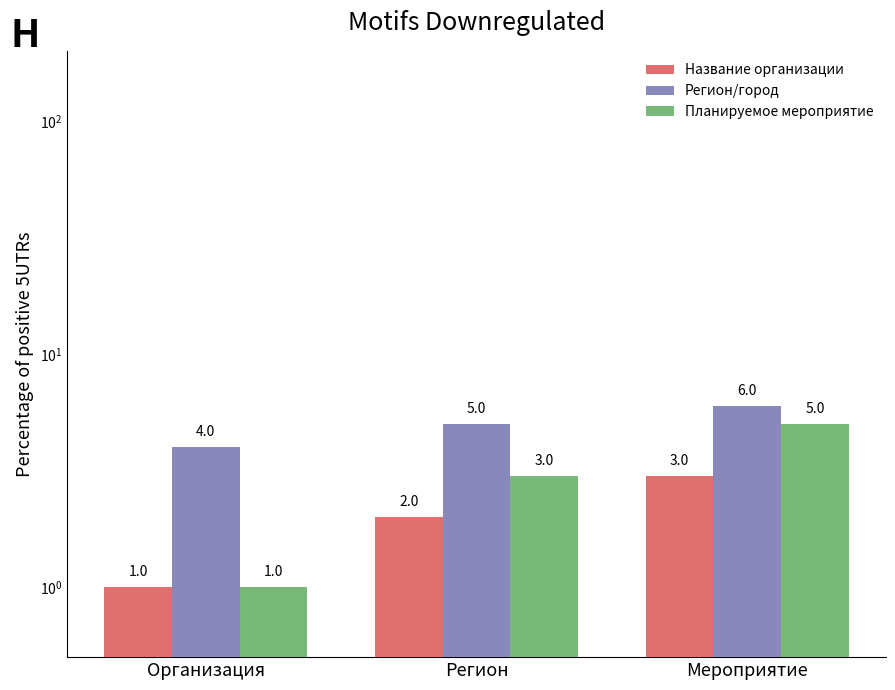

Which series has the largest total across all categories?

Регион/город